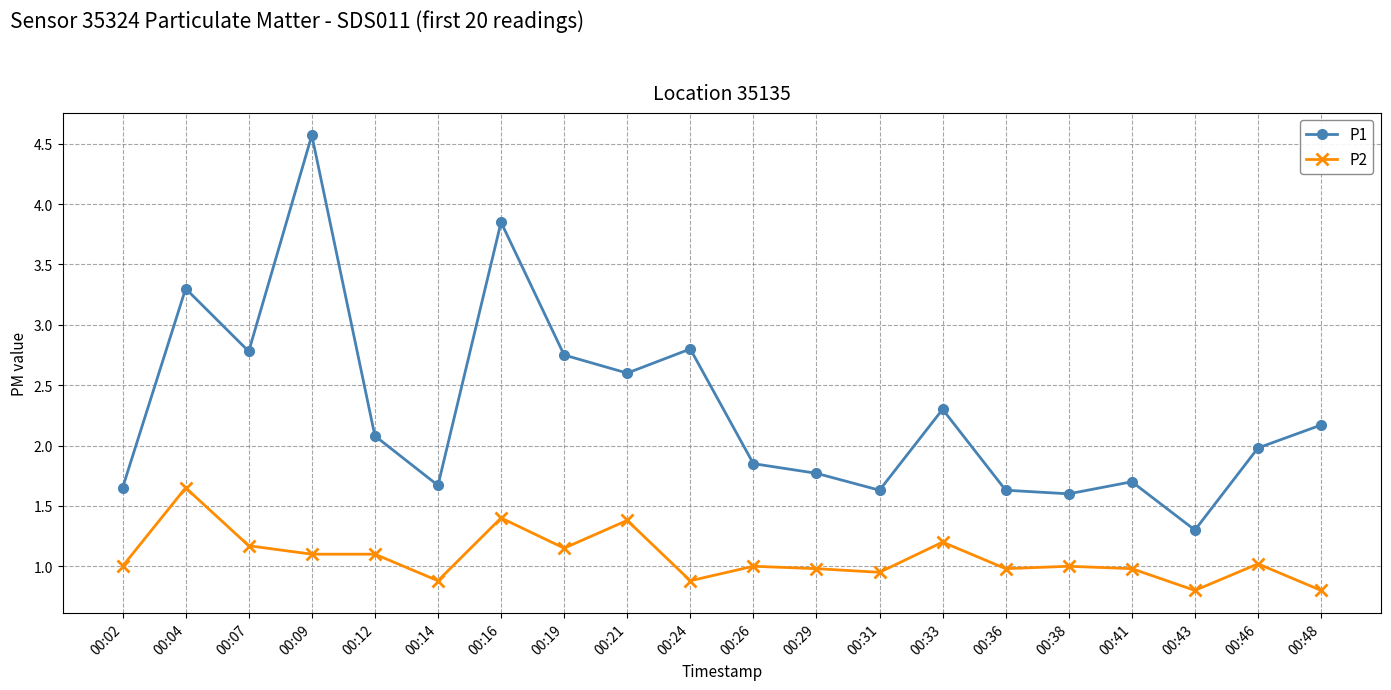

The value of P1 at 00:43 is 1.3. True or false?

True